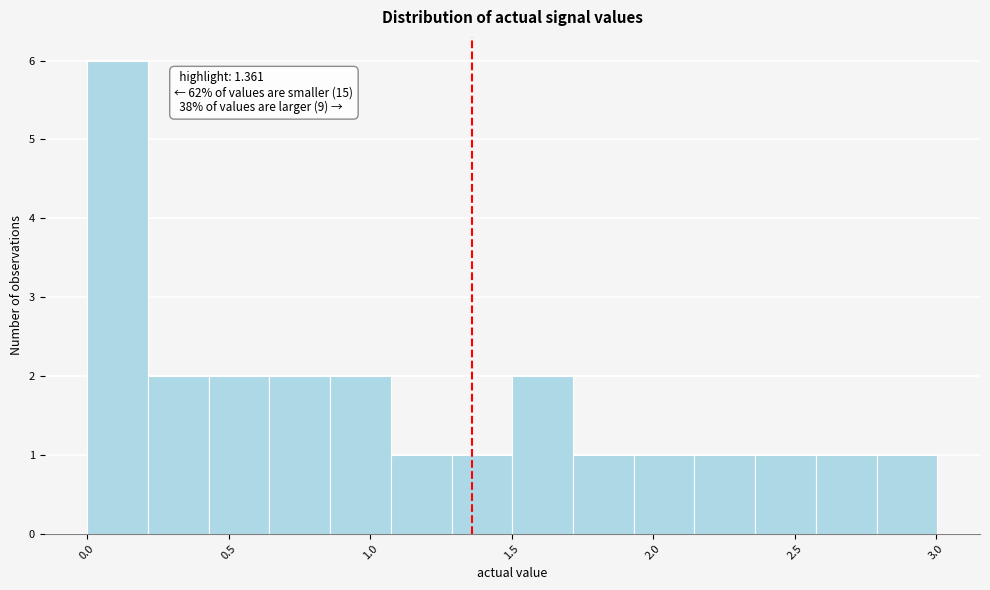

Which range on the x-axis has the tallest bar?

0.00 to 0.20